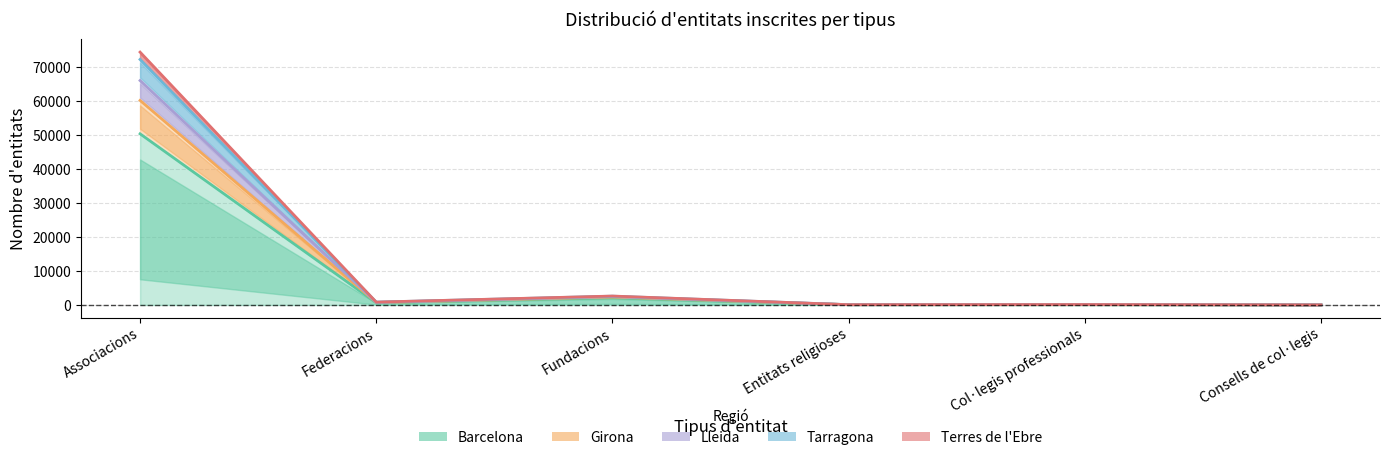

Does the chart display data point markers on the line(s)?

No